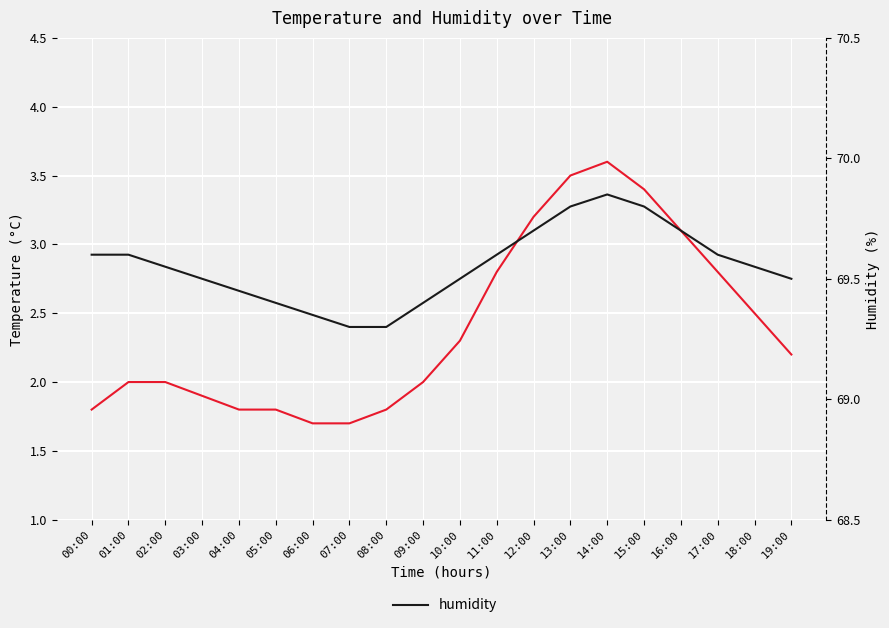

How many lines are shown in the chart?

2